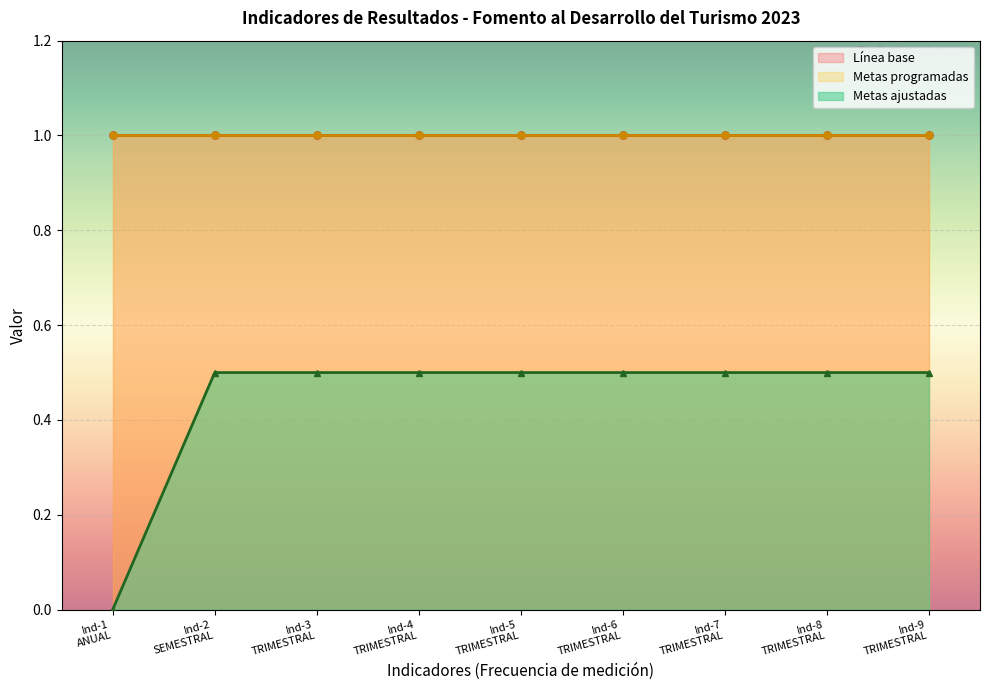

Is it true that Línea base equals 1 at TRIMESTRAL?

True